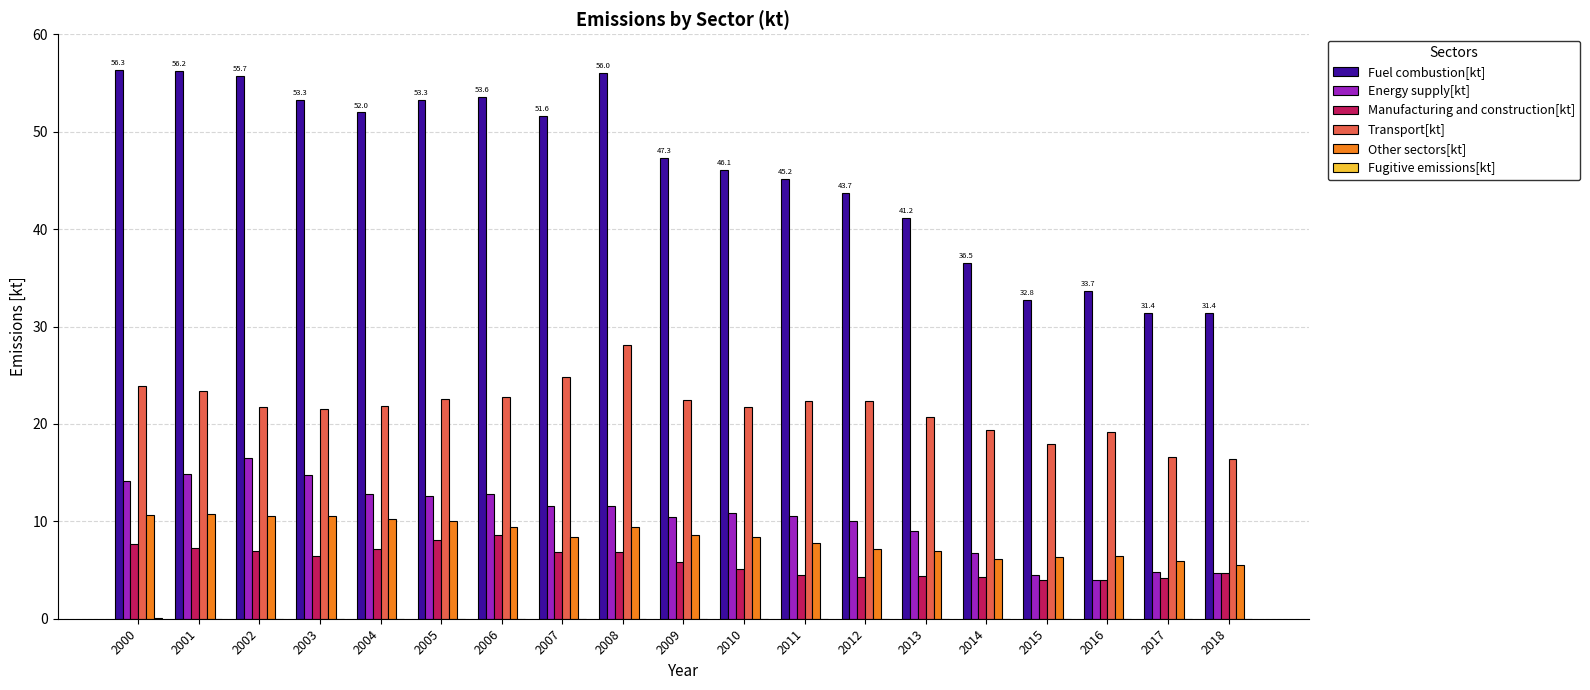

Which series has the largest total across all categories?

Fuel combustion[kt]